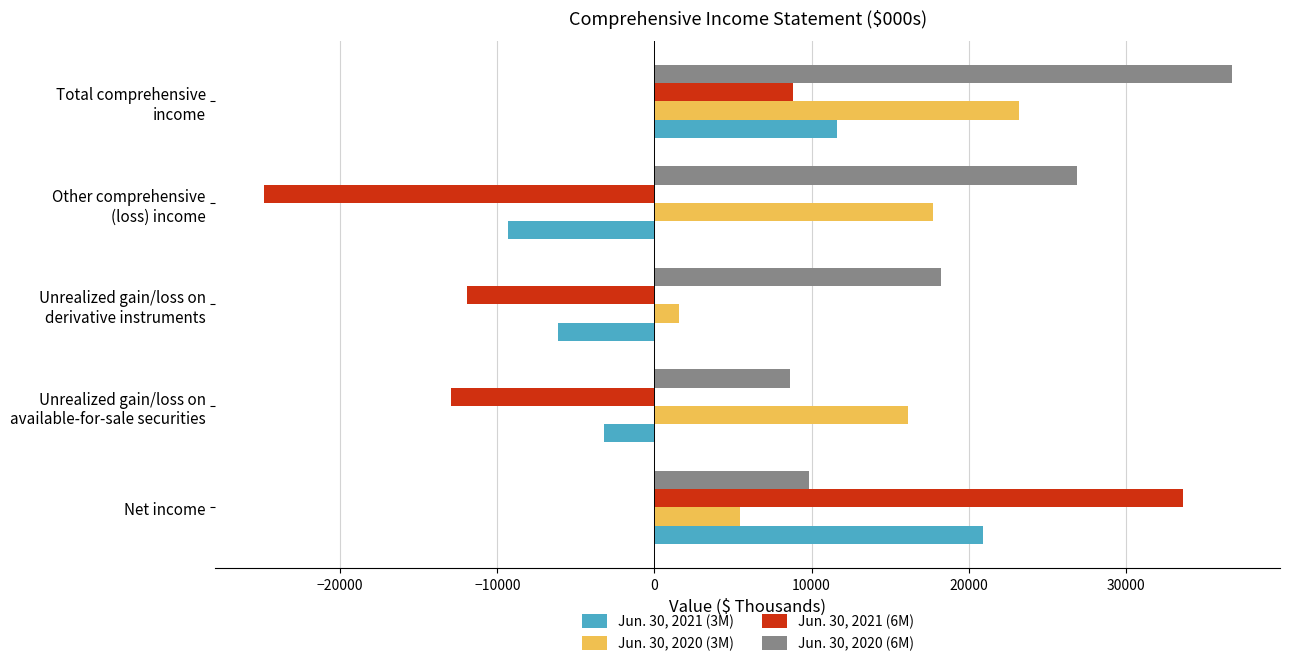

What is the sum of all Jun. 30, 2021 (6M) values?

-7281